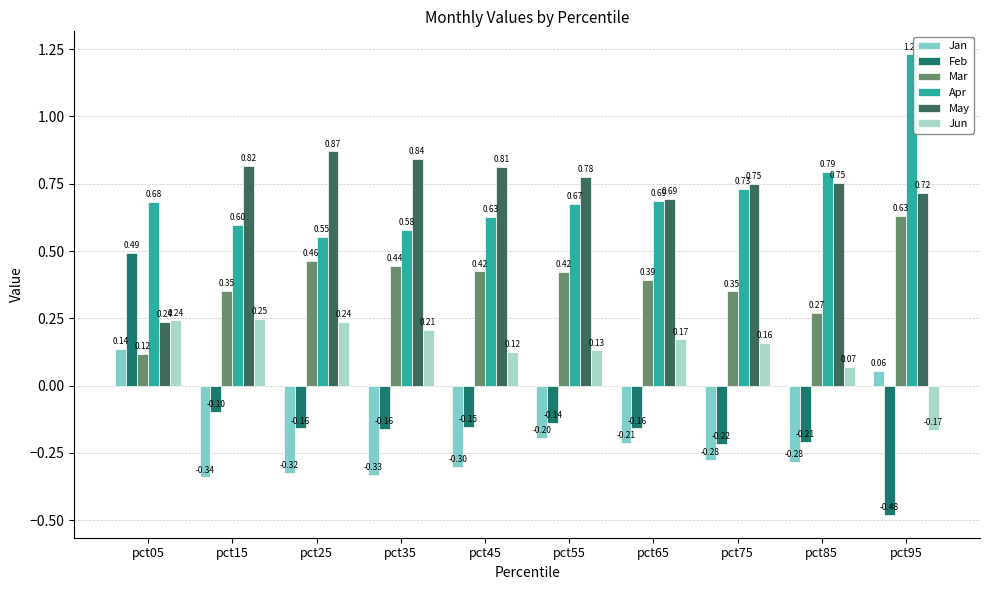

How many distinct data groups are displayed?

6